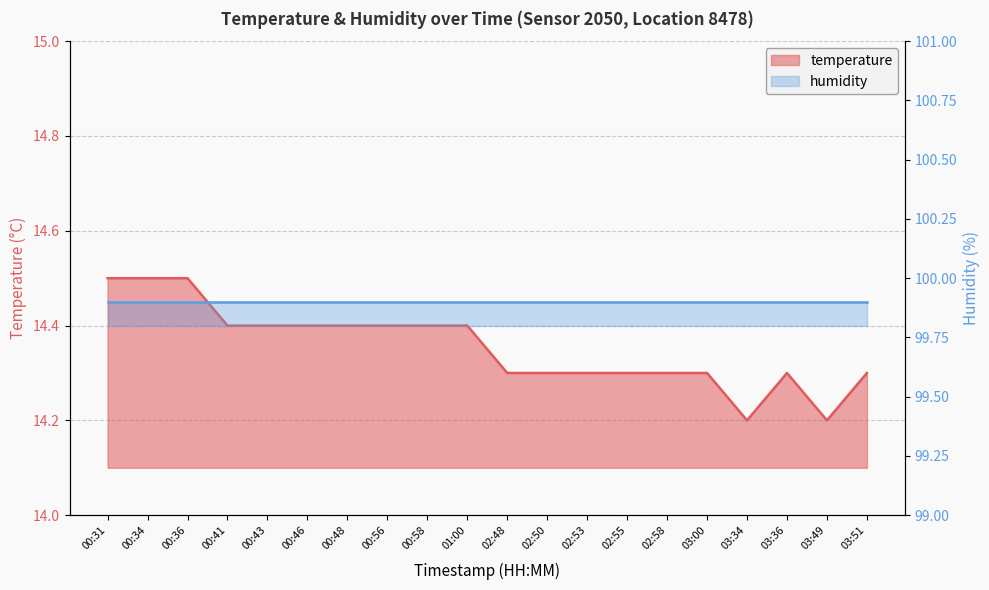

Rank the categories by value from highest to lowest.

00:31, 00:34, 00:36, 00:41, 00:43, 00:46, 00:48, 00:56, 00:58, 01:00, 02:48, 02:50, 02:53, 02:55, 02:58, 03:00, 03:36, 03:51, 03:34, 03:49